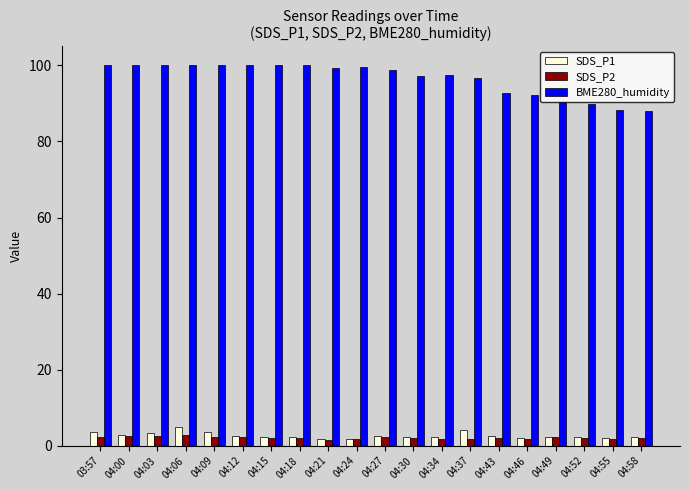

The value of BME280_humidity at 04:03 is 100.0. True or false?

True